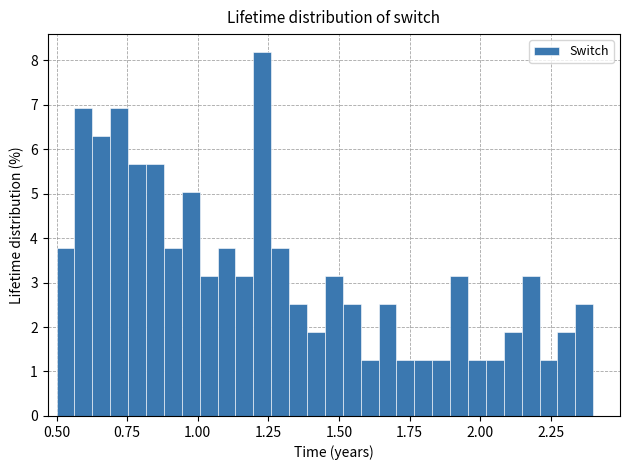

Read against the x-axis, roughly where is the centre of the tallest bar?

1.25